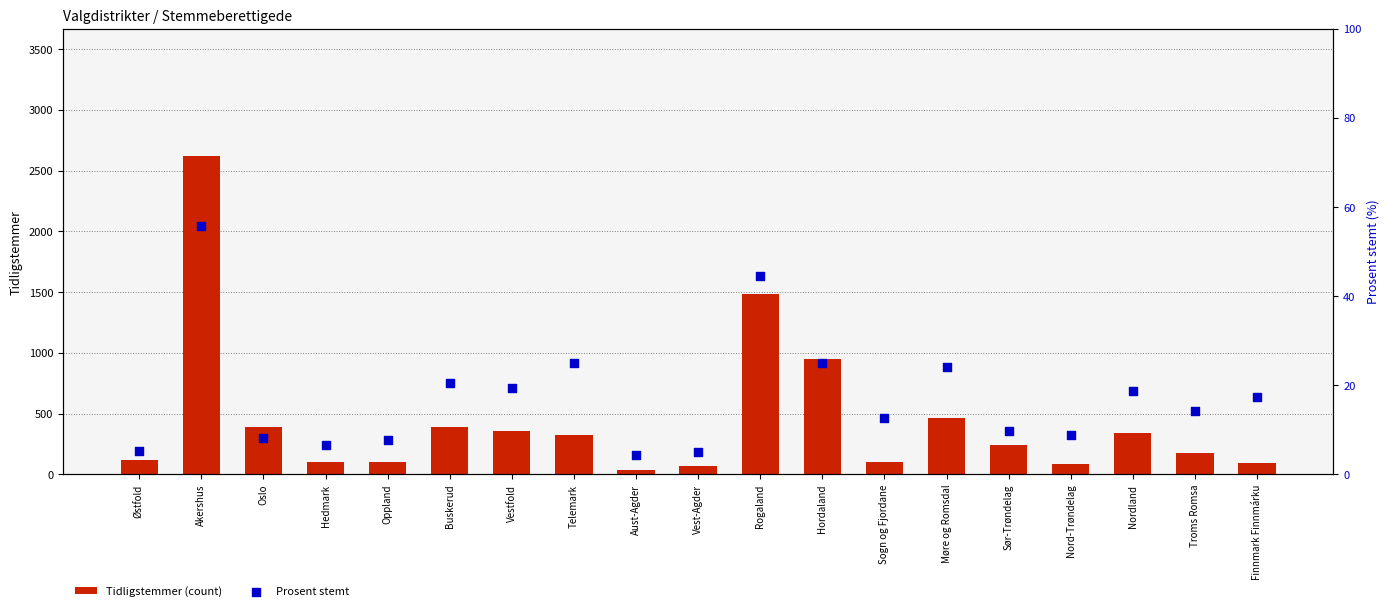

At how many categories does at least one series exceed 2530?

1